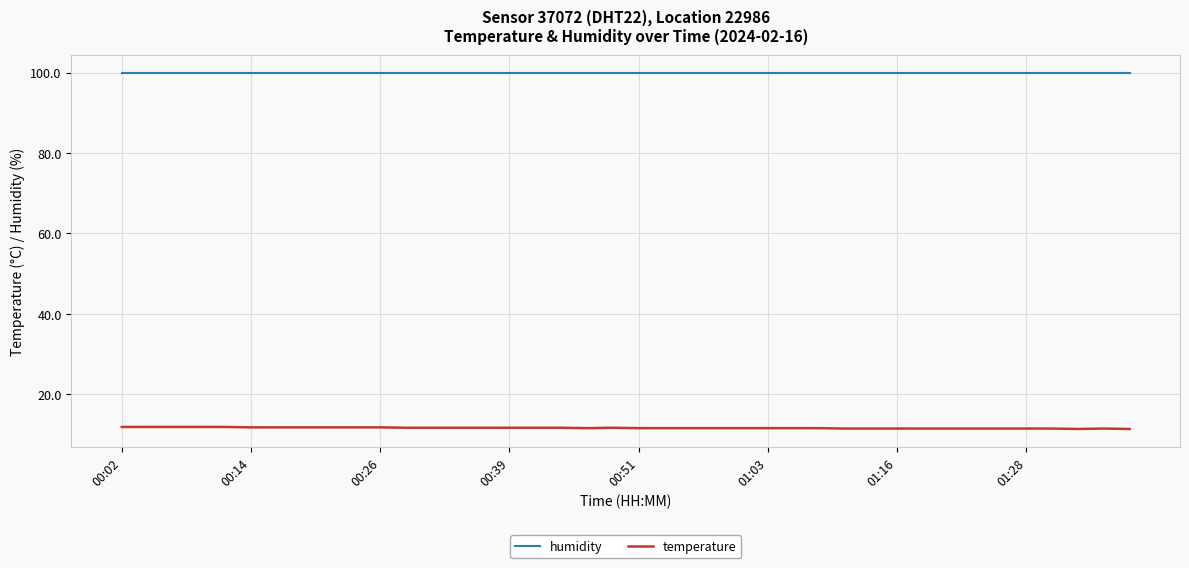

List the series in order of their overall mean, lowest first.

temperature, humidity